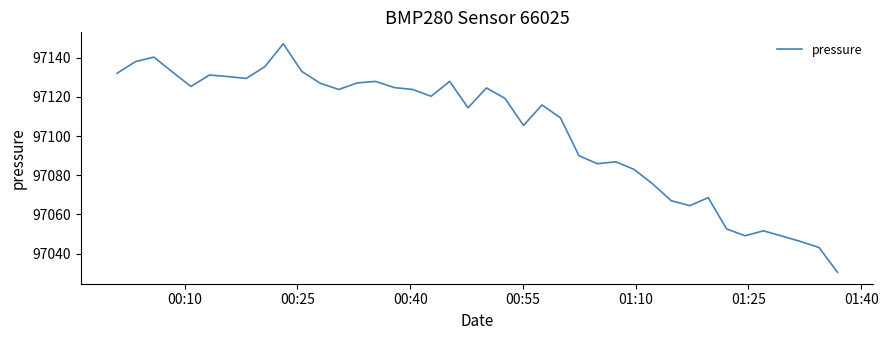

What is the difference between the maximum and minimum values?

116.7